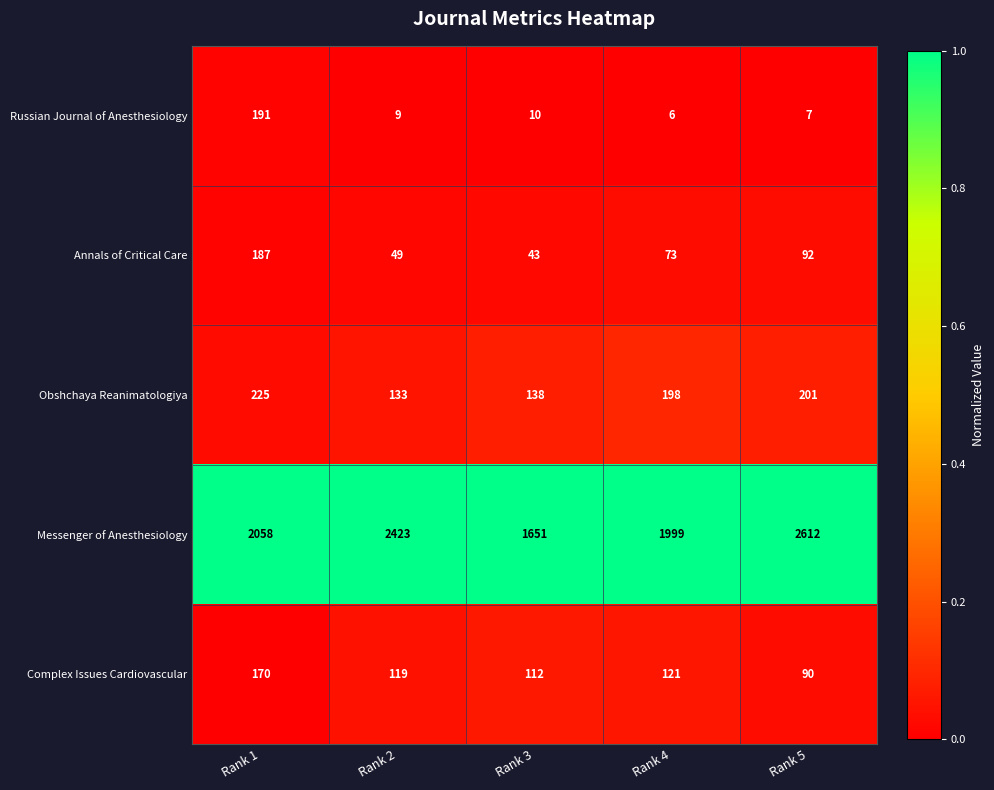

At Rank 1, list the series in order from largest to smallest.

Messenger of Anesthesiology, Obshchaya Reanimatologiya, Russian Journal of Anesthesiology, Annals of Critical Care, Complex Issues Cardiovascular